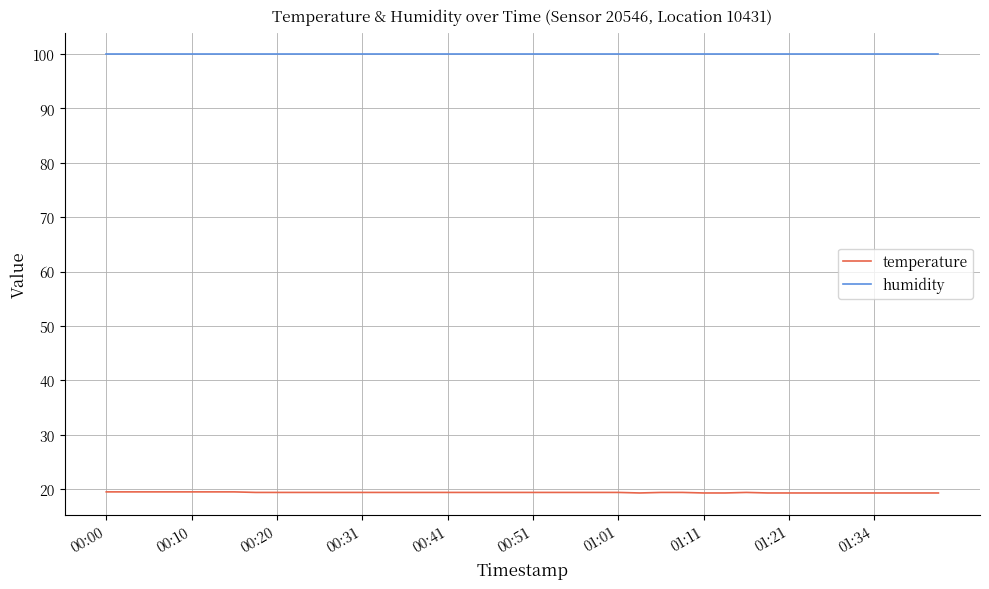

Rank the series by their maximum value, from highest to lowest.

humidity, temperature